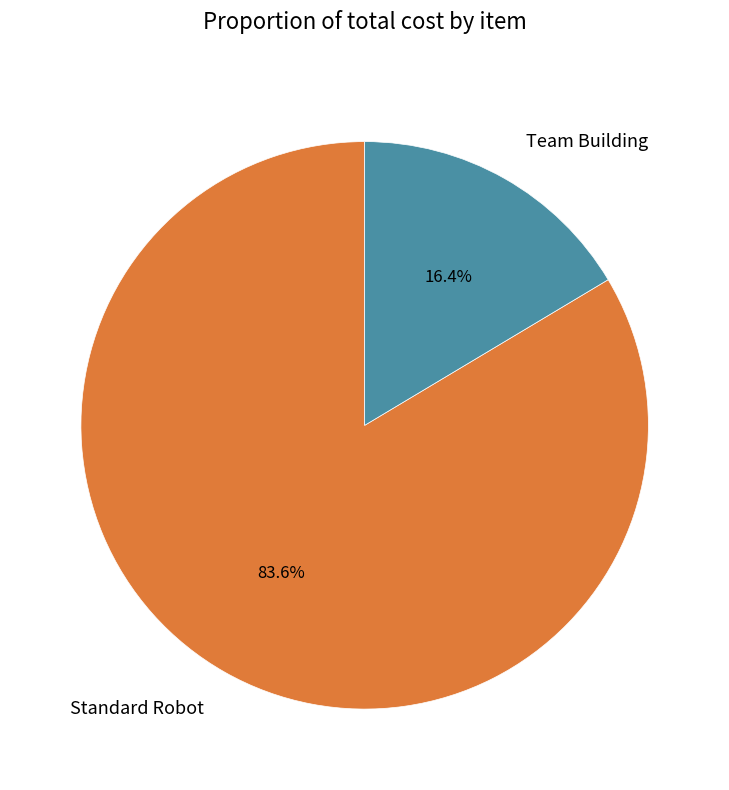

To the nearest percent, what percentage of the pie is Standard Robot?

84%